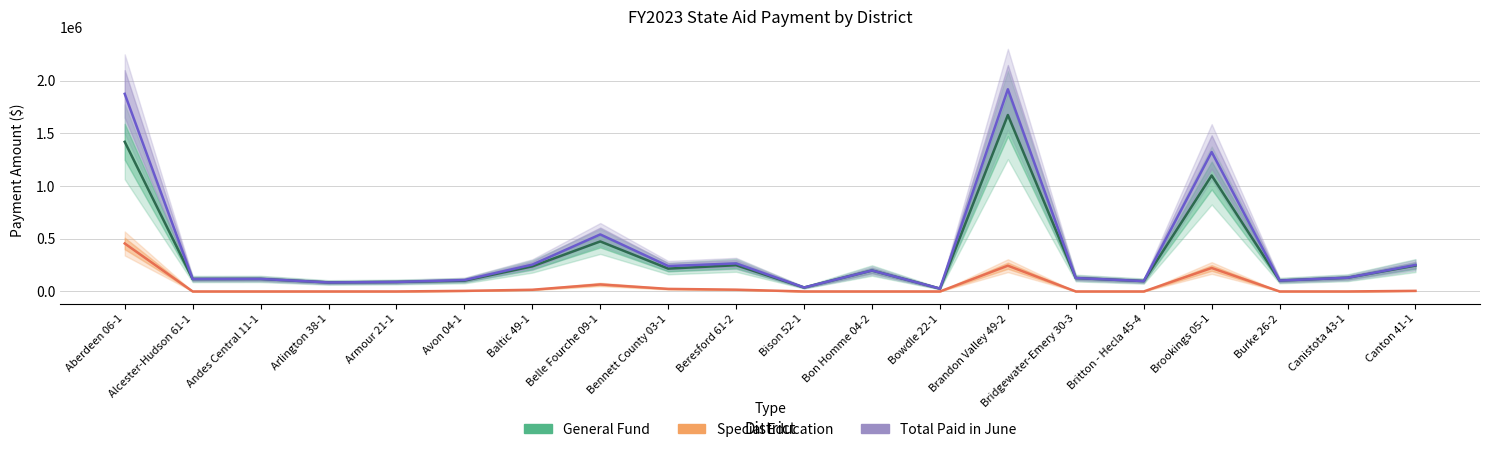

Between Arlington 38-1 and Avon 04-1, which series saw the biggest shift?

Total Paid in June